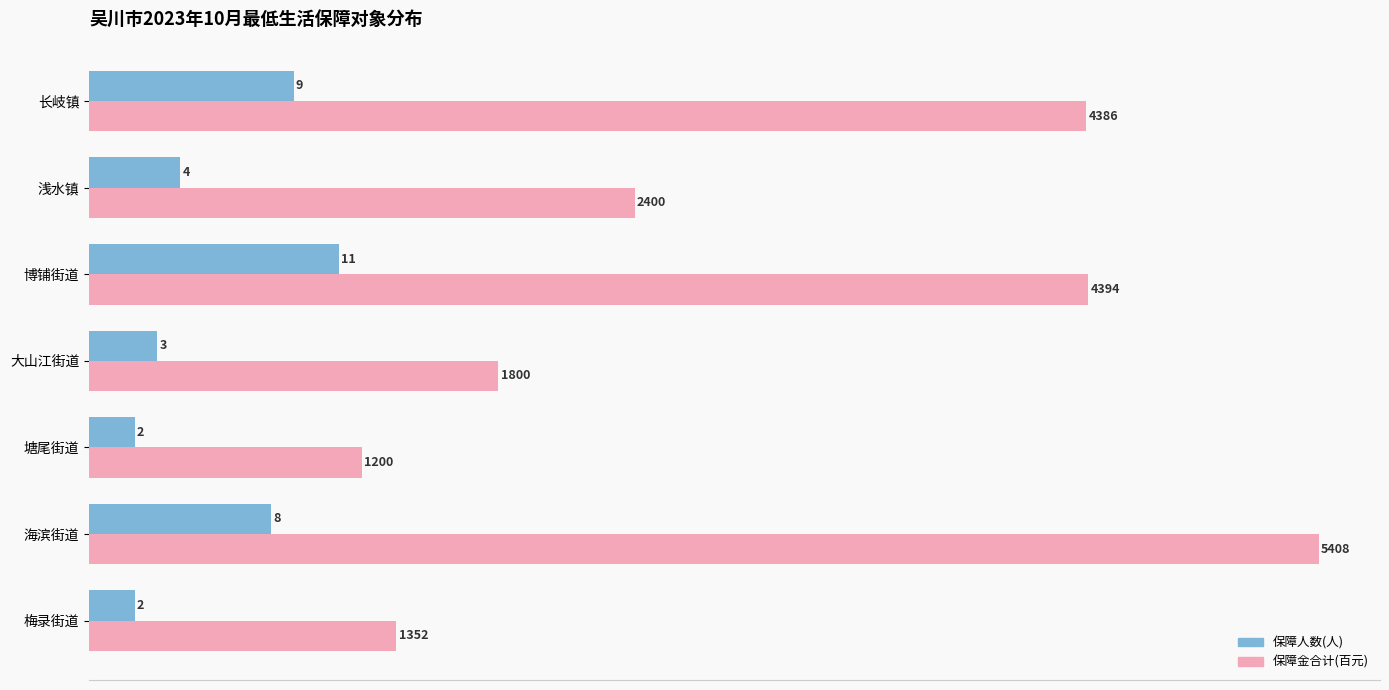

At 海滨街道, list the series in order from smallest to largest.

保障人数(人), 保障金合计(百元)